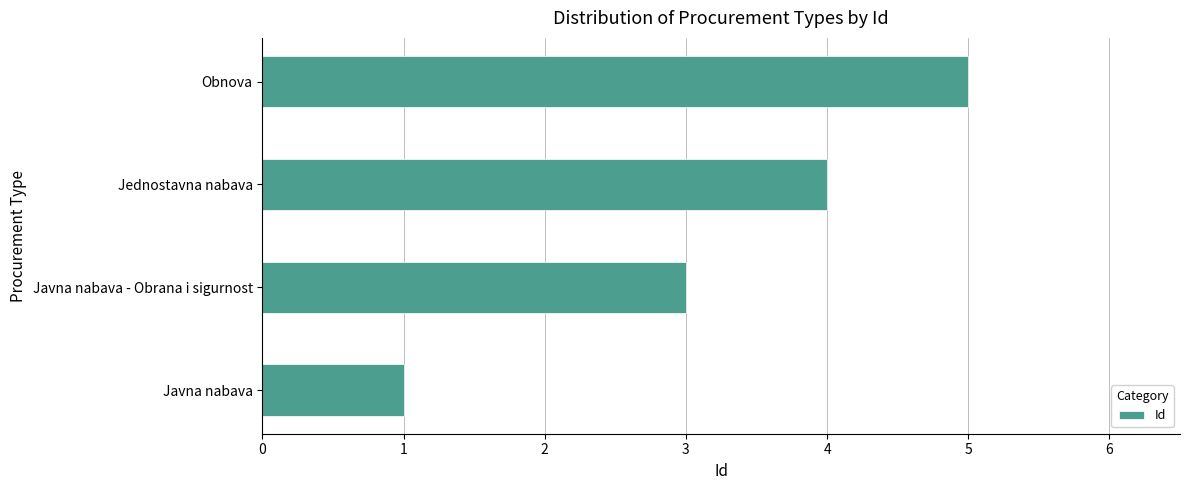

Rank the categories by value from lowest to highest.

Javna nabava, Javna nabava - Obrana i sigurnost, Jednostavna nabava, Obnova